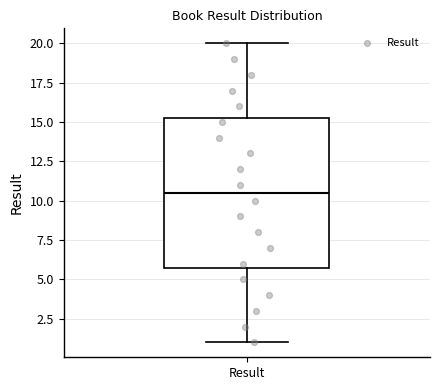

Read this box plot against the y-axis: the position of the median line, the range covered by the box, and the ends of both whiskers. The values are not printed on the chart, so give them approximately, as read against the axis.

median 10.5, box 6.0 to 15.5, whiskers 1.0 to 20.0